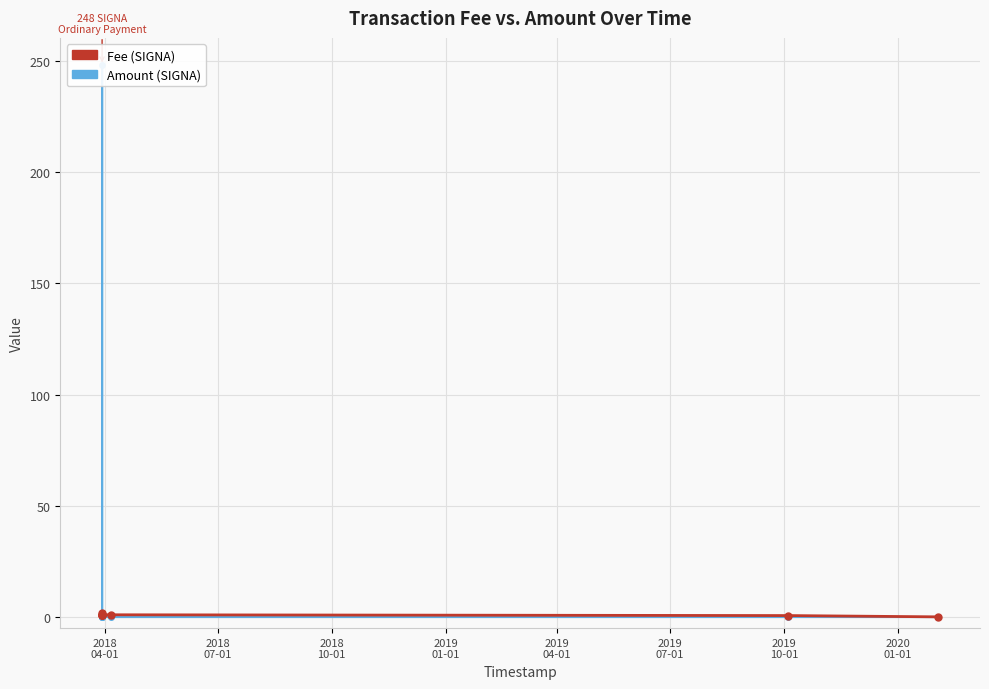

At which label is Amount closest to 124?

2018
04-01